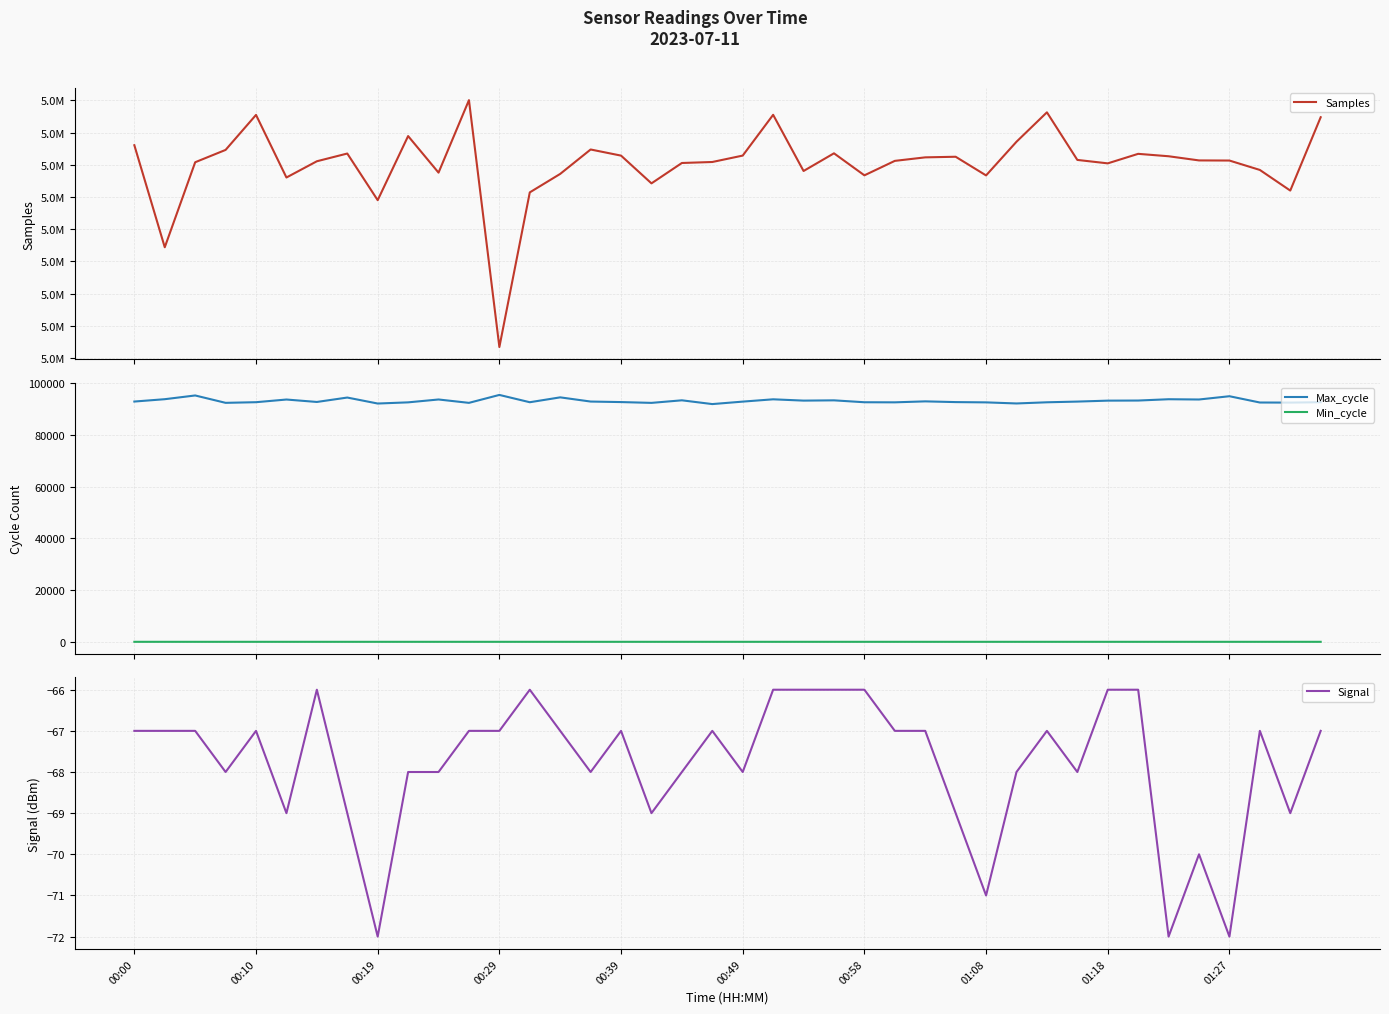

How many interior local valleys does the Signal series have?

11